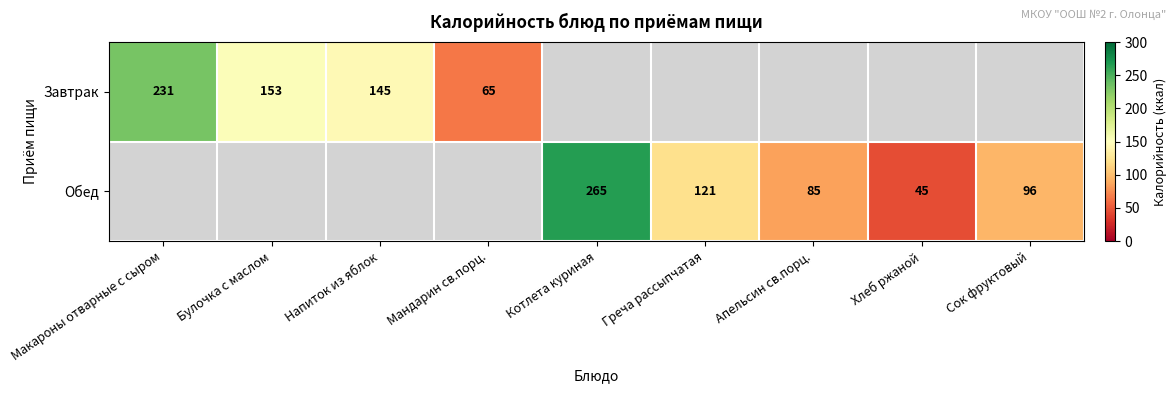

At which category is the sum across all series the highest?

Котлета куриная